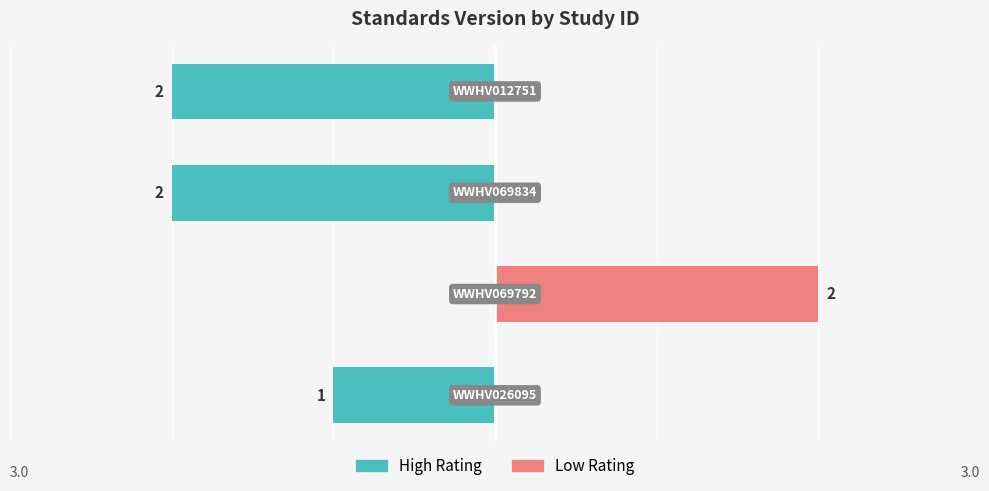

What is the difference between the maximum and minimum values in the Low Rating series?

2